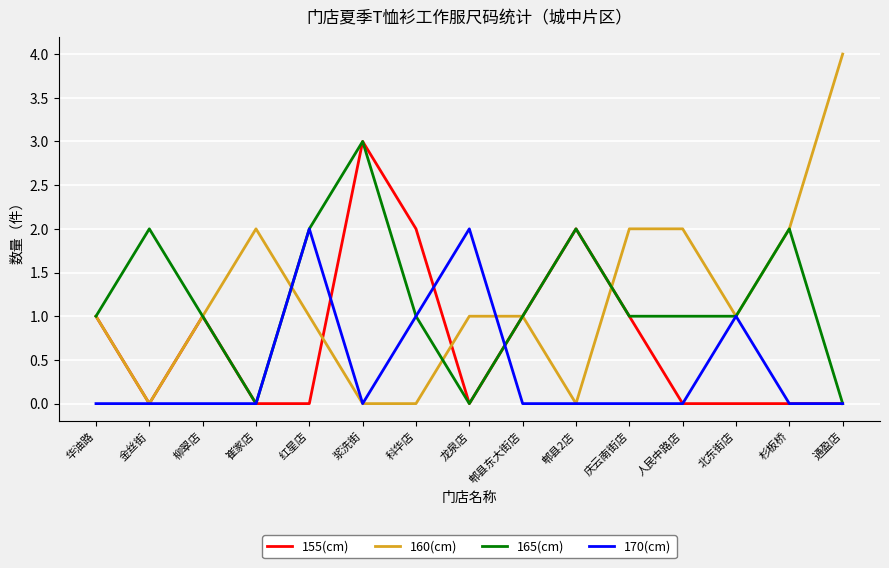

How many 160(cm) values are between 0 and 2?

14